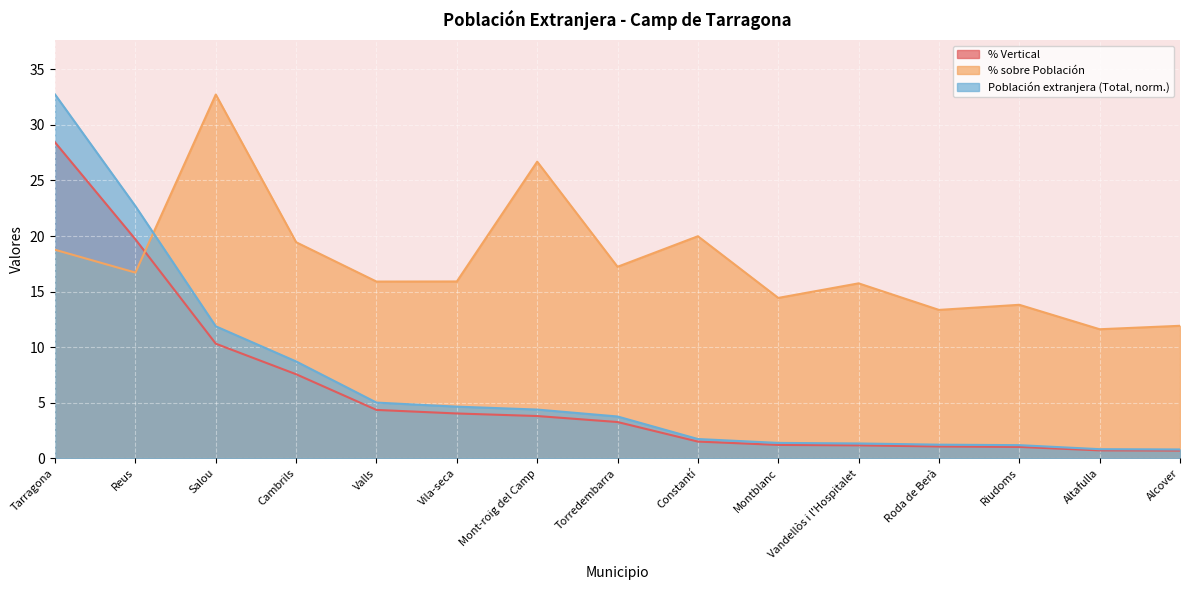

Rank the series by their maximum value, from highest to lowest.

Población extranjera (Total), % sobre Población, % Vertical